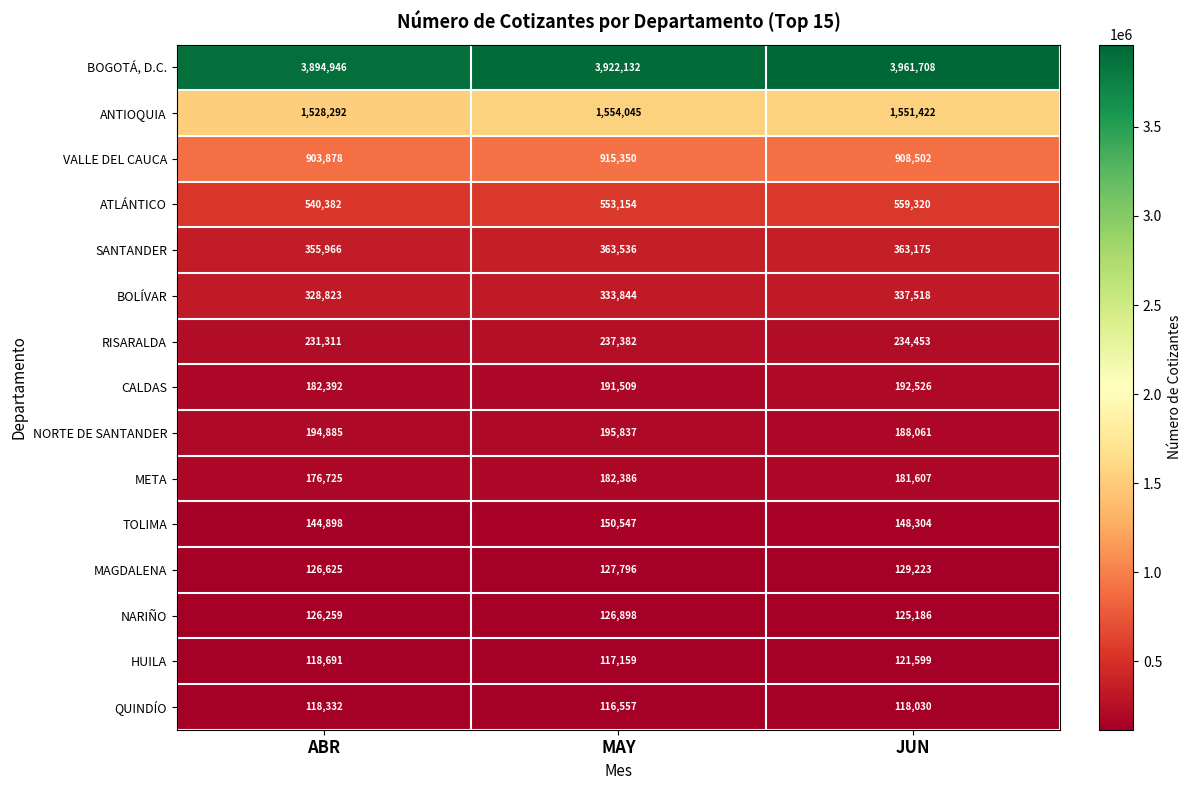

Which label corresponds to the largest value in the chart?

JUN